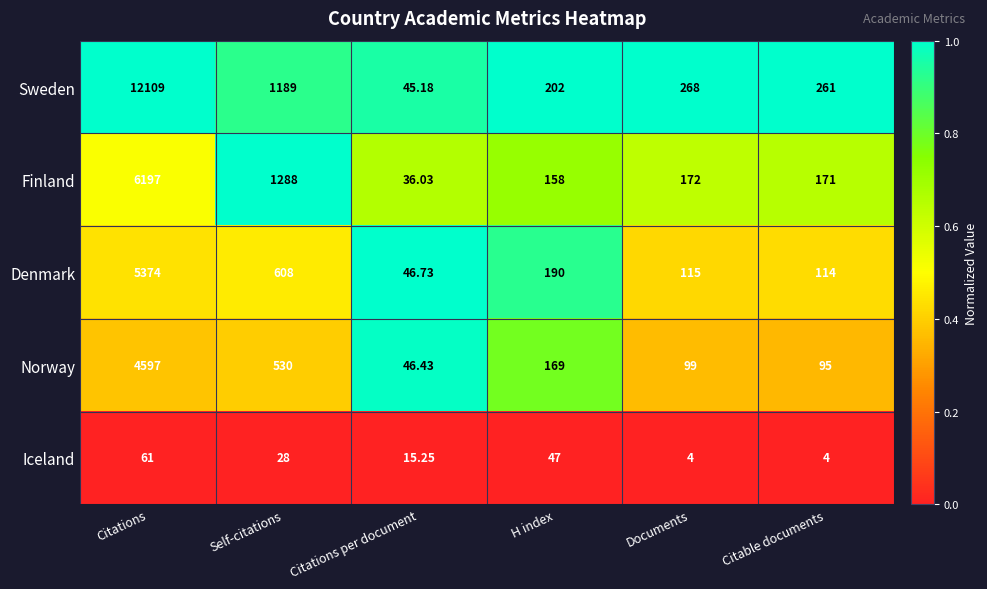

What is the spread (max minus min) of values at Citations?

12048.0